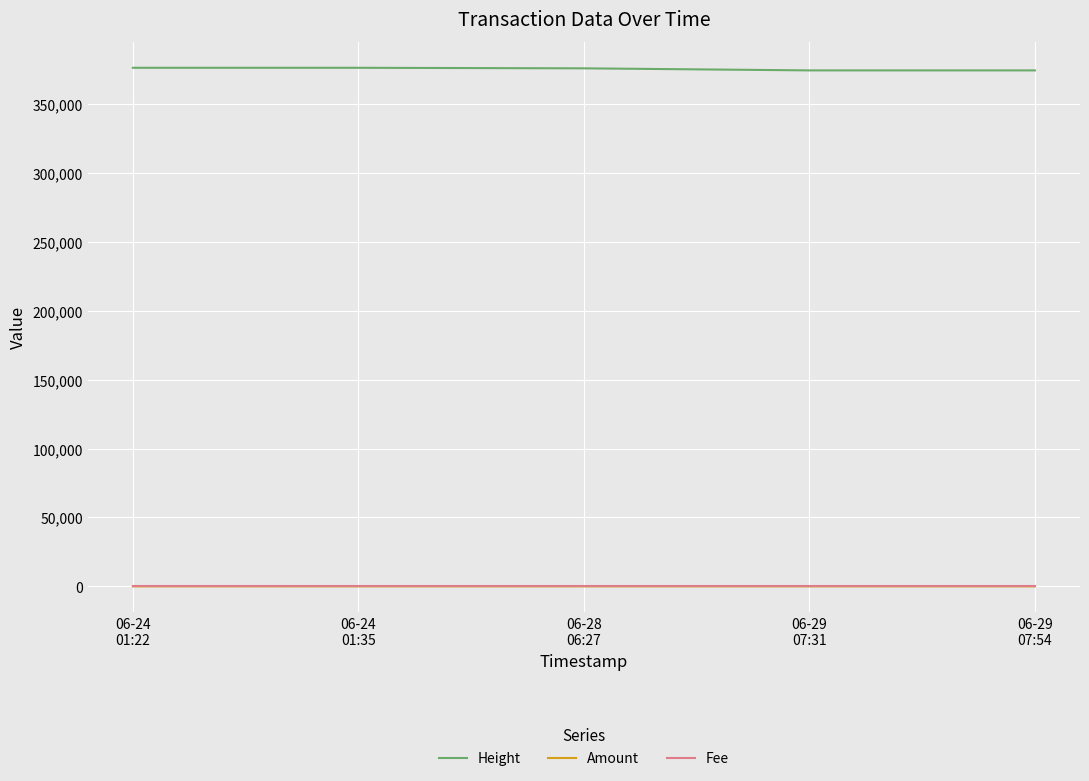

Read the Height value at 06-24
01:35, to the nearest 100.

376300